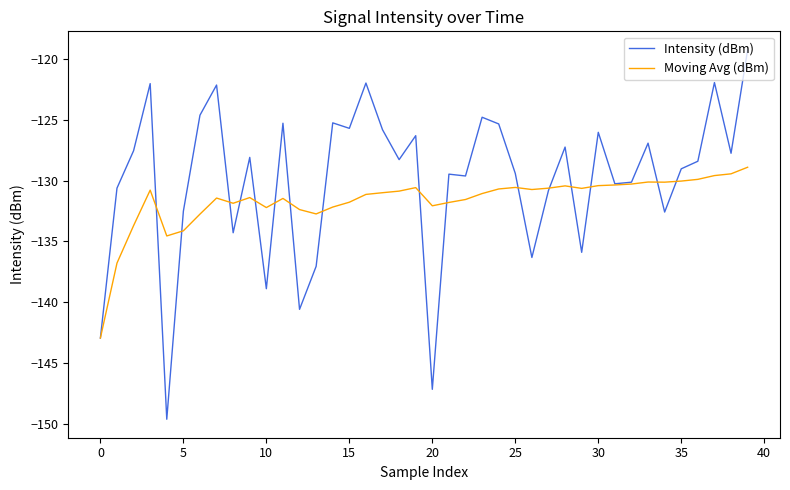

Which series has the largest total across all categories?

Intensity (dBm)